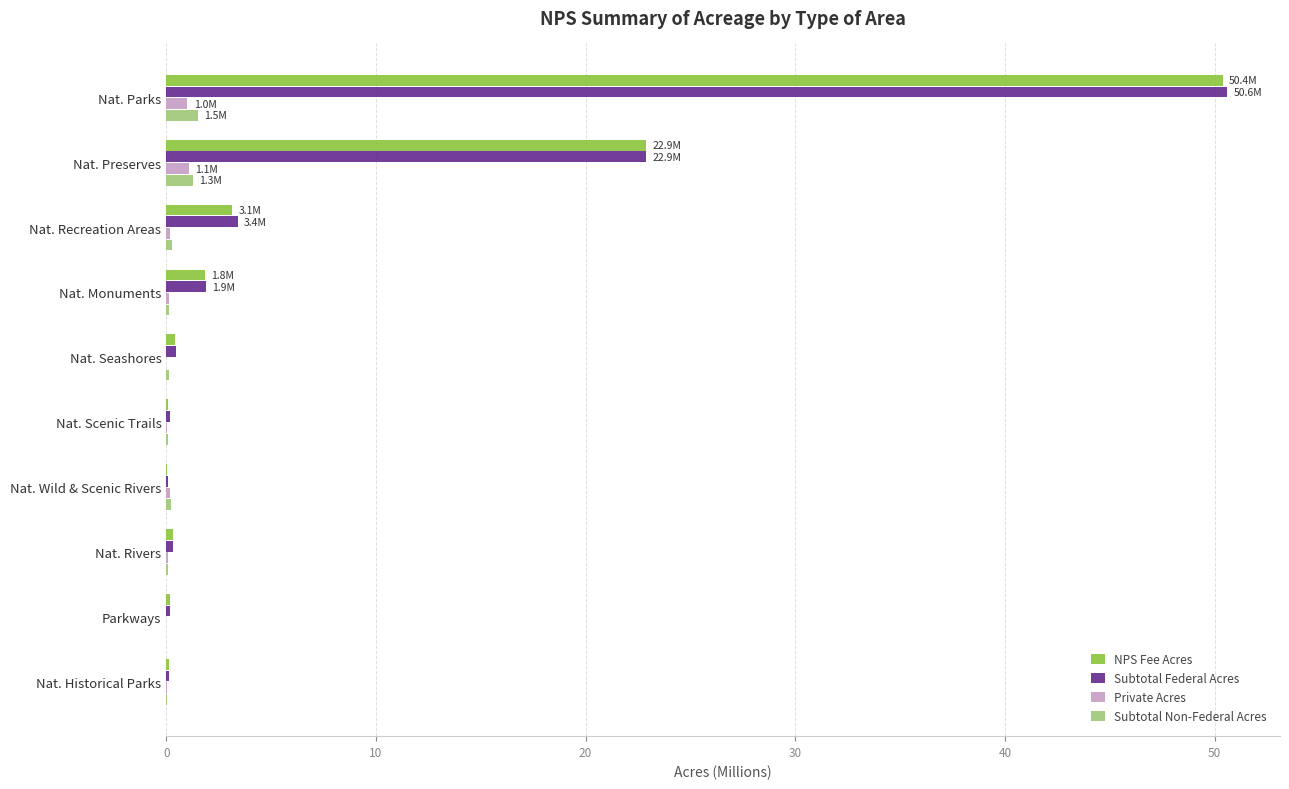

What are all the series names shown in the legend?

NPS Fee Acres, Subtotal Federal Acres, Private Acres, Subtotal Non-Federal Acres